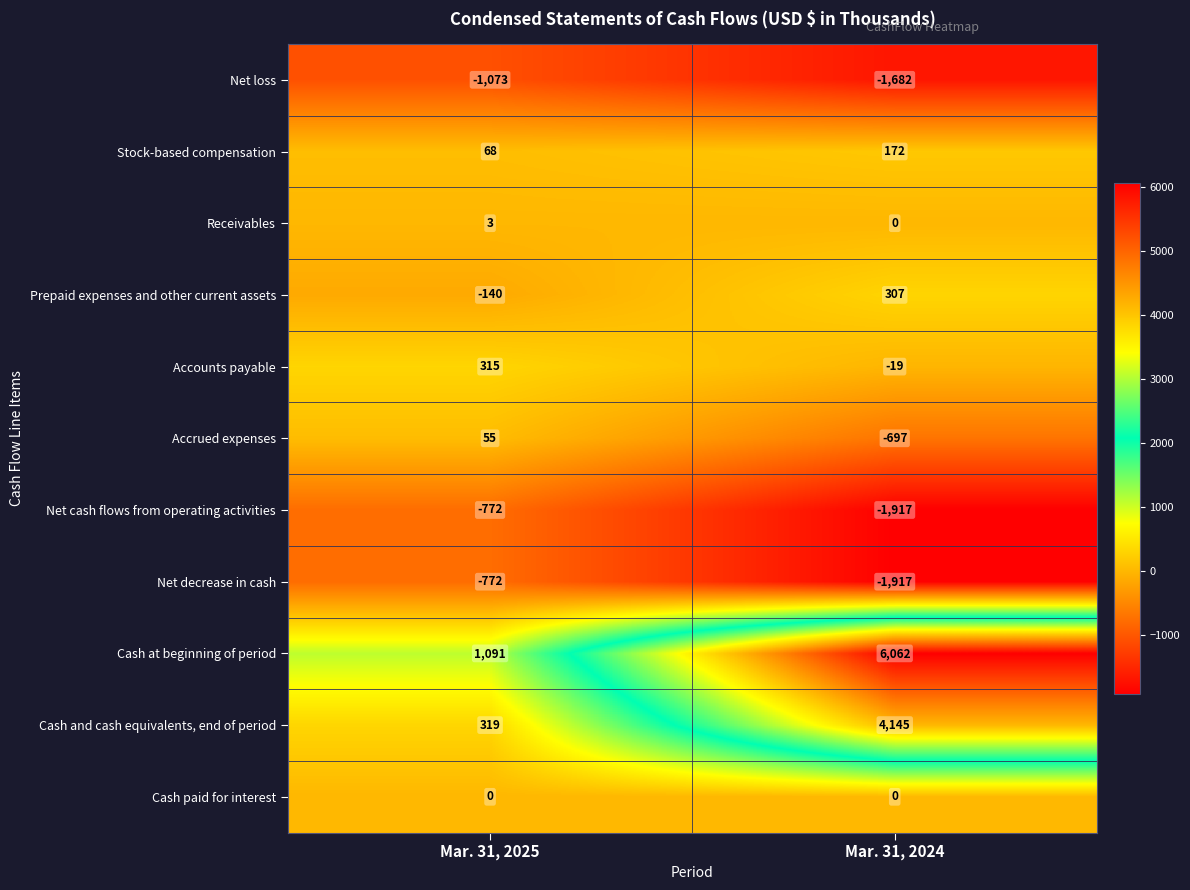

Count the number of data series in this chart.

11